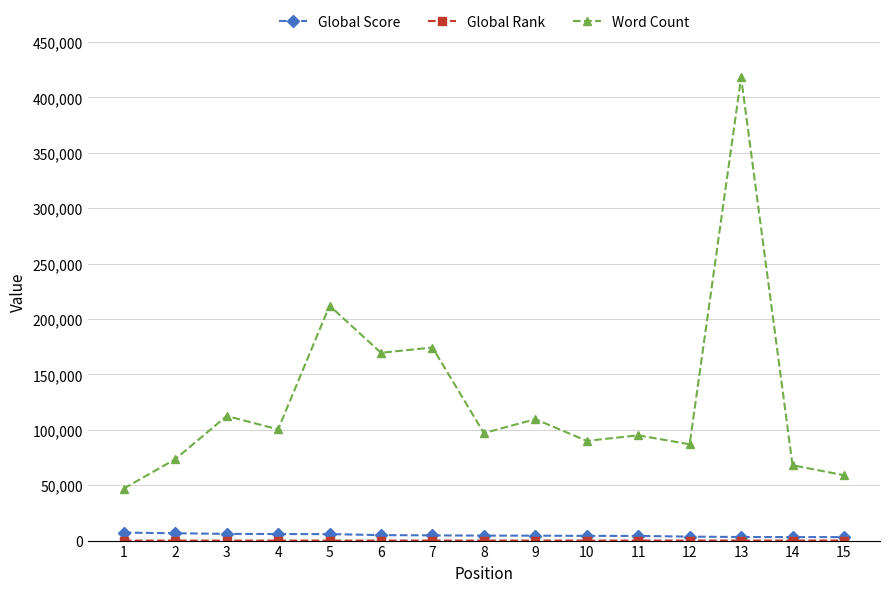

What is the approximate value of Global Score at 9, to the nearest 50?

4450